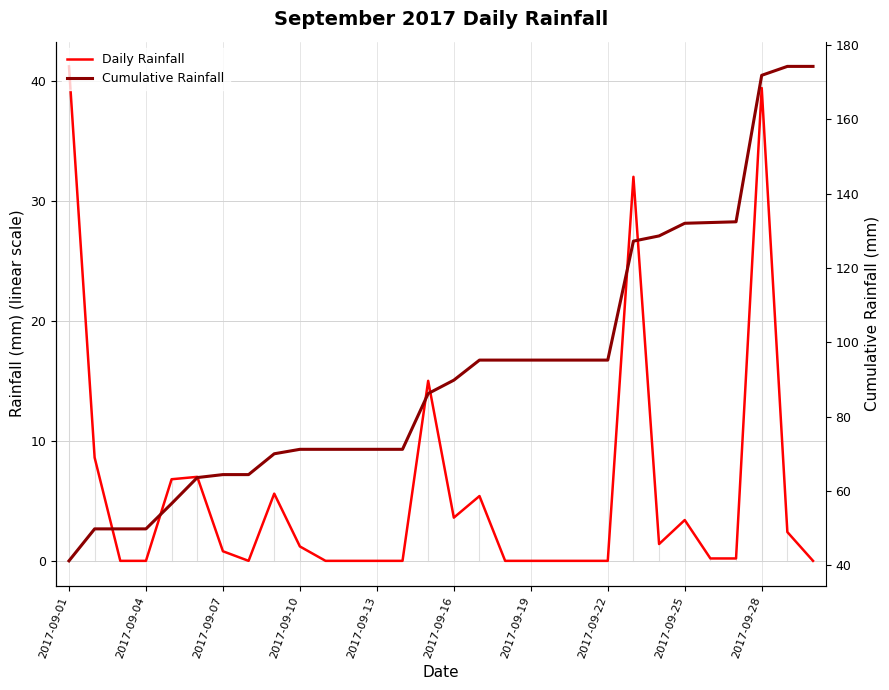

What is the sum of all Cumulative Rainfall values?

2785.4